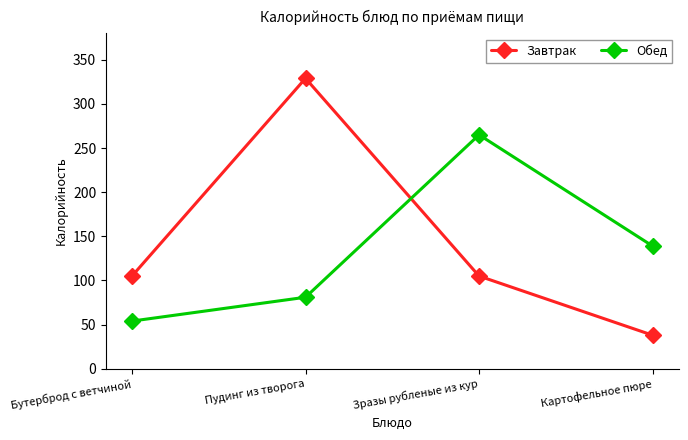

Is it true that Завтрак equals 105 at Бутерброд с ветчиной?

True